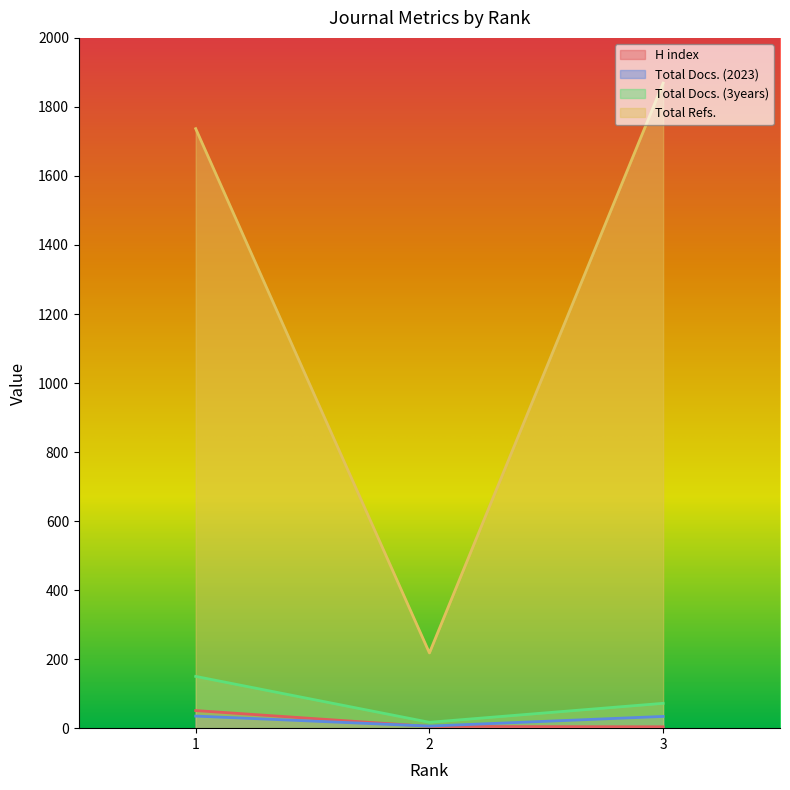

True or false: Total Docs. (2023) has a value of 58 at 3.

False